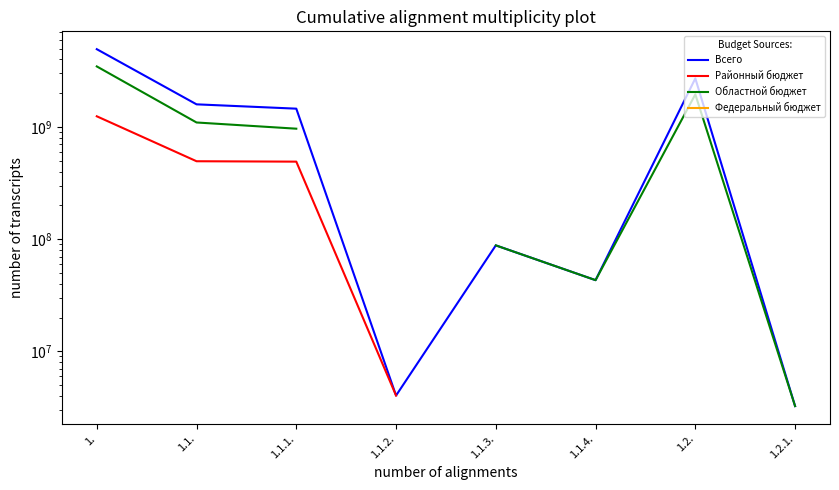

True or false: Районный бюджет and Всего intersect in this chart.

False